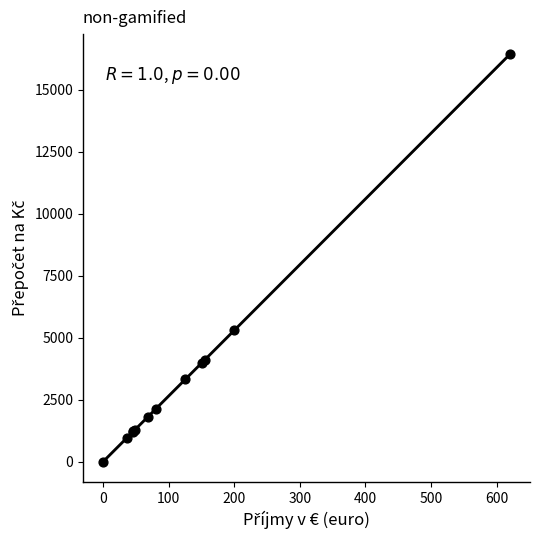

What Y value in the scatter plot is closest to 8215?

5300.0